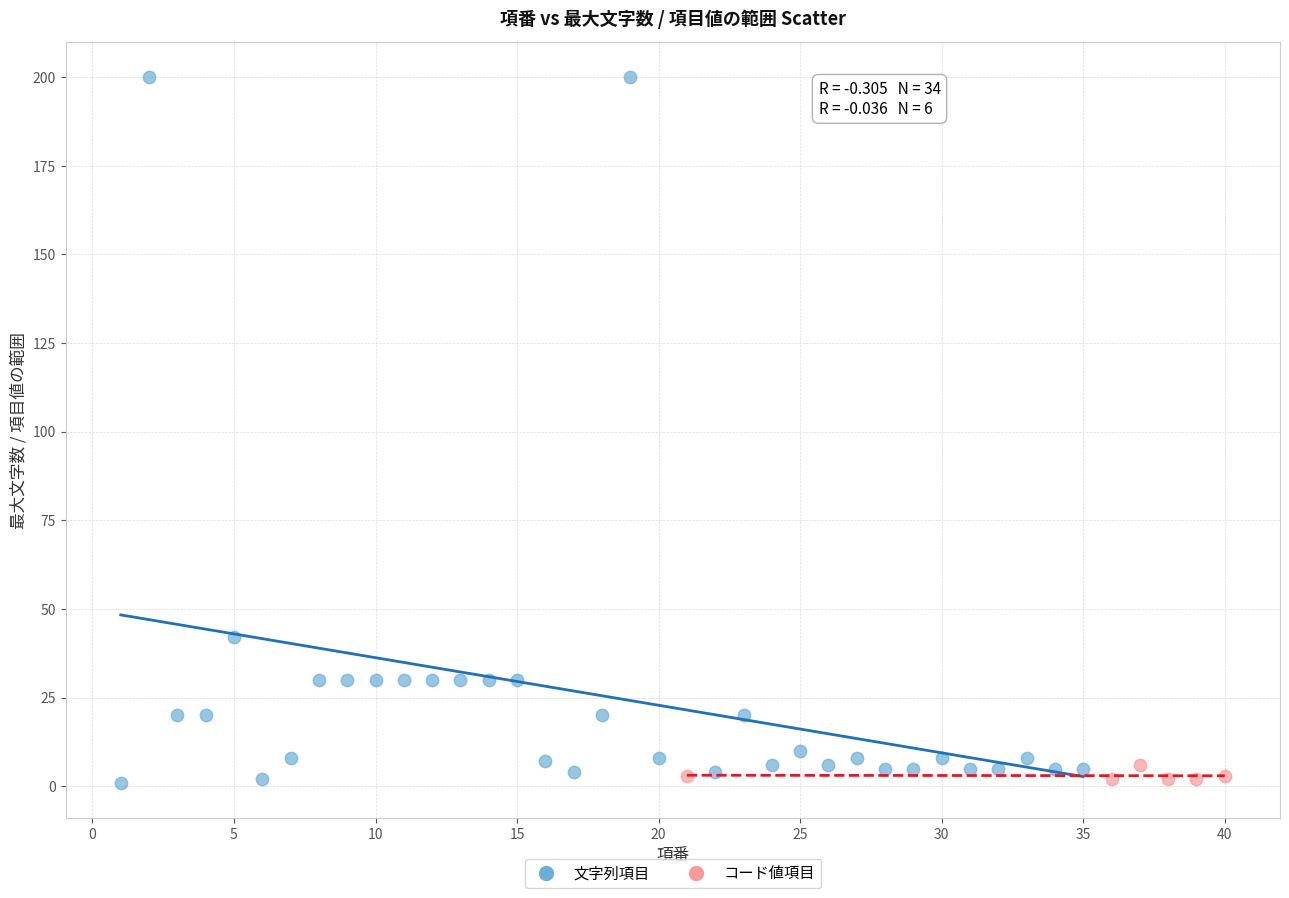

Which series has the widest spread of Y values?

文字列項目